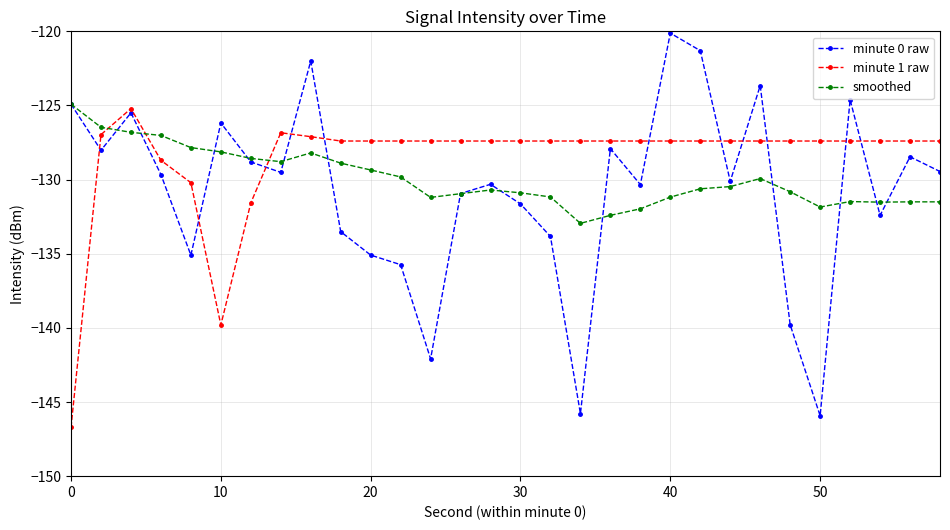

How many intersections are there between smoothed and minute 1 raw?

3